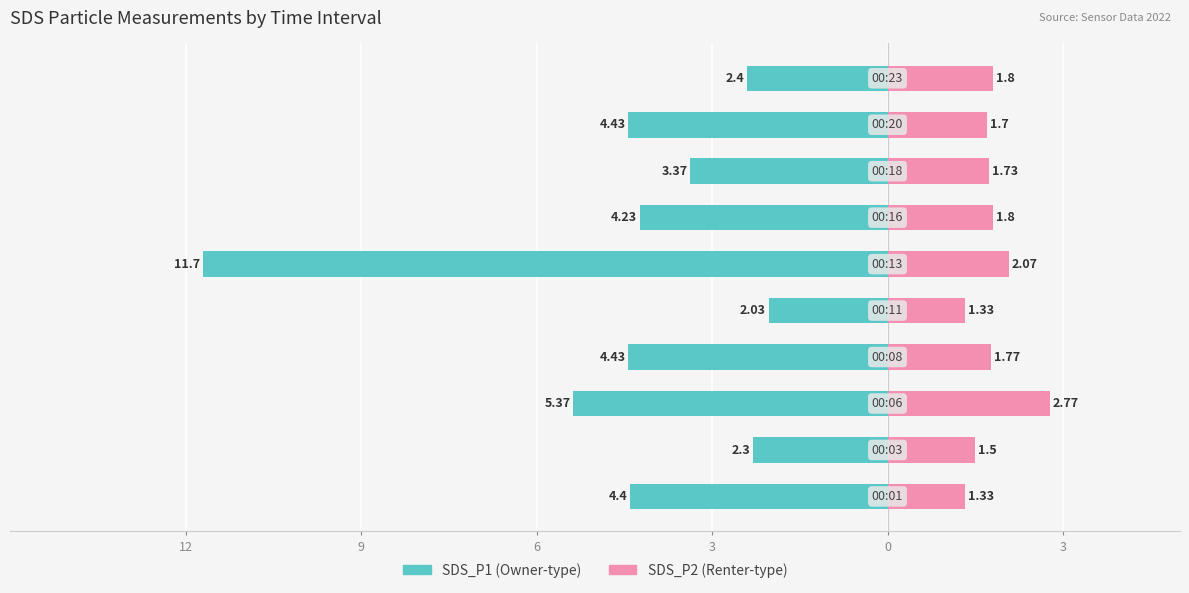

The SDS_P2 series shows 1.3 at 0. True or false?

True